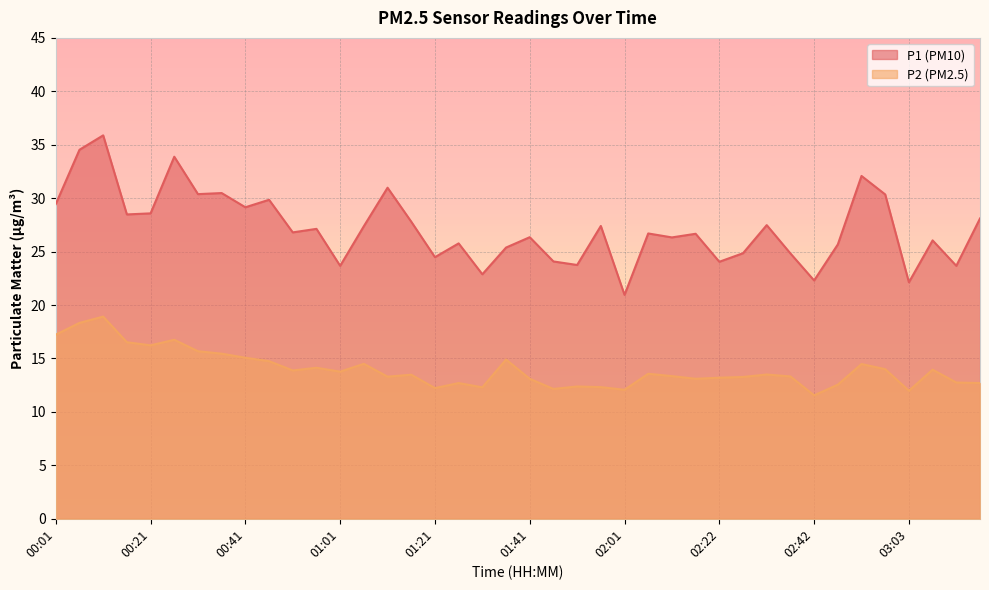

How many data points in P1 are less than 26?

15